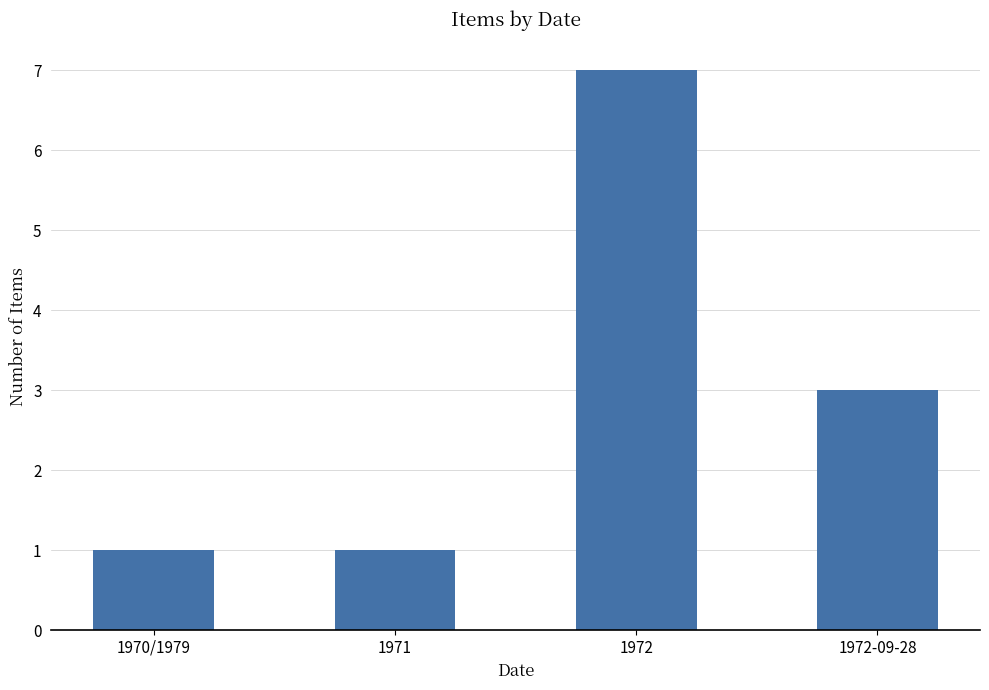

What is the label of the 2nd bar from the left?

1971